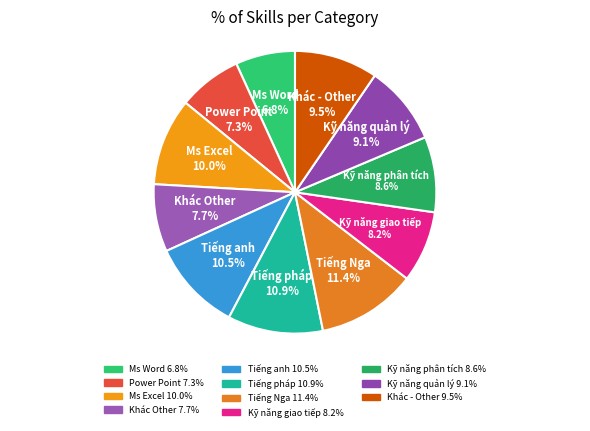

Approximately how many times larger is the value at Power Point compared to Ms Excel?

0.7